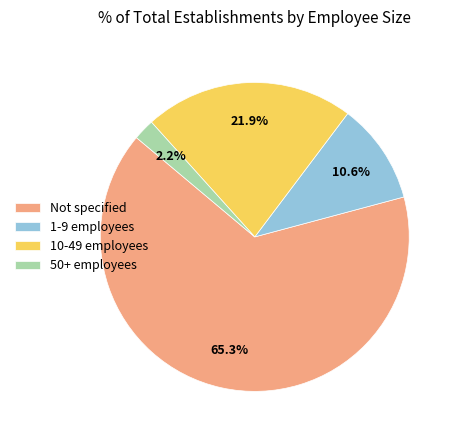

Rank the categories by value from lowest to highest.

50+ employees, 1-9 employees, 10-49 employees, Not specified